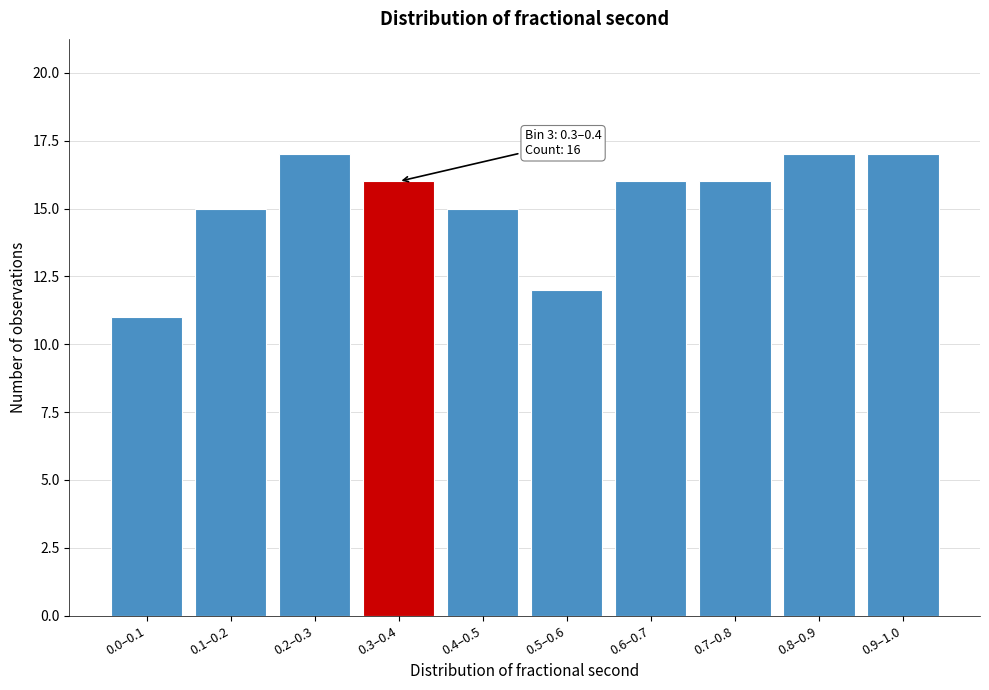

Reading left to right, extract all data points from this chart.

11	15	17	16	15	12	16	16	17	17